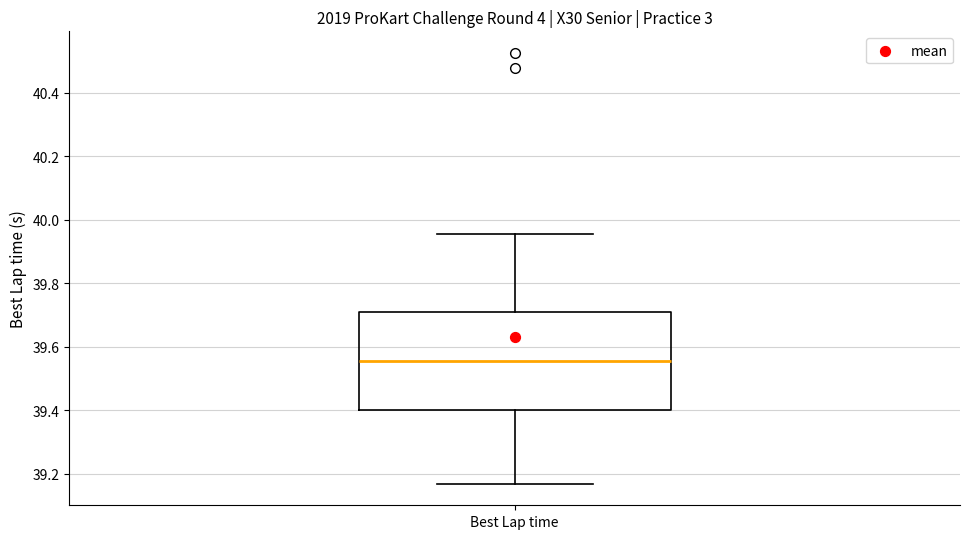

Read this box plot against the y-axis: the position of the median line, the range covered by the box, and the ends of both whiskers. The values are not printed on the chart, so give them approximately, as read against the axis.

median 39.56, box 39.40 to 39.70, whiskers 39.16 to 39.96